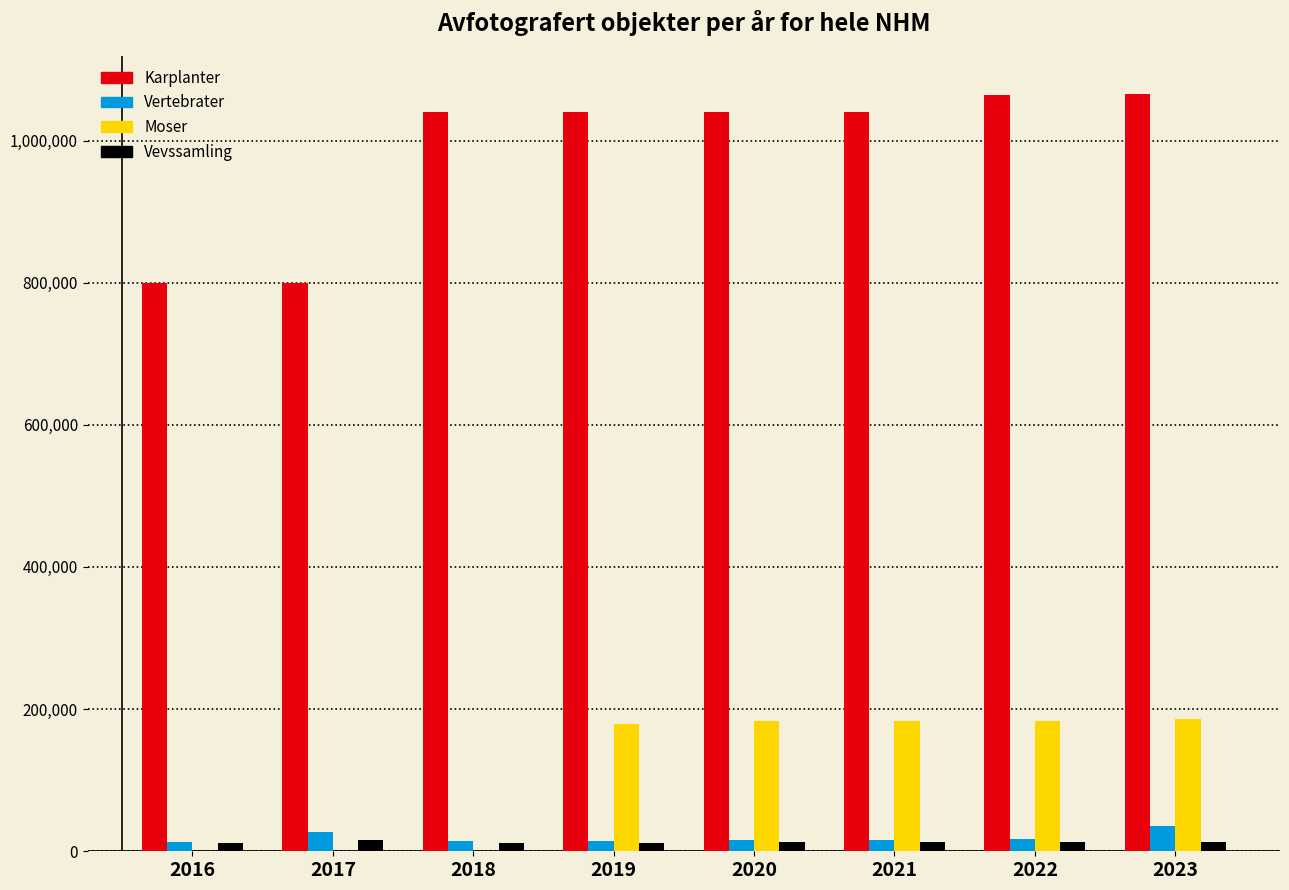

Is the value of Moser at 2020 greater than the value of Vevssamling at 2021?

Yes